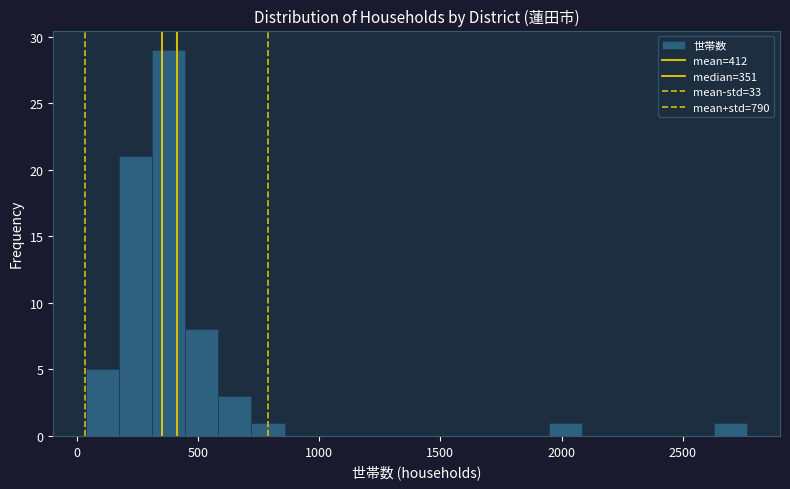

Read against the x-axis, roughly where is the centre of the tallest bar?

400